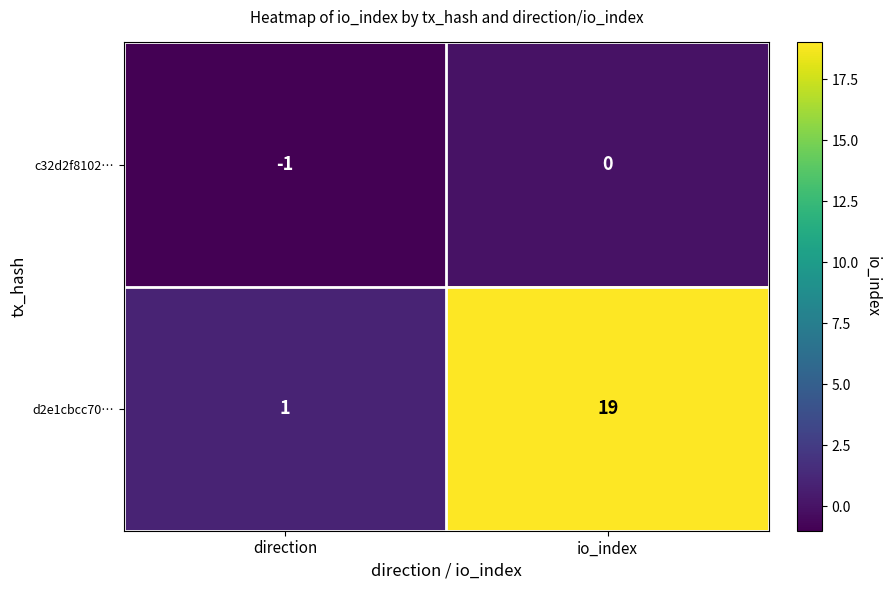

Rank the series by their maximum value, from lowest to highest.

c32d2f8102…, d2e1cbcc70…